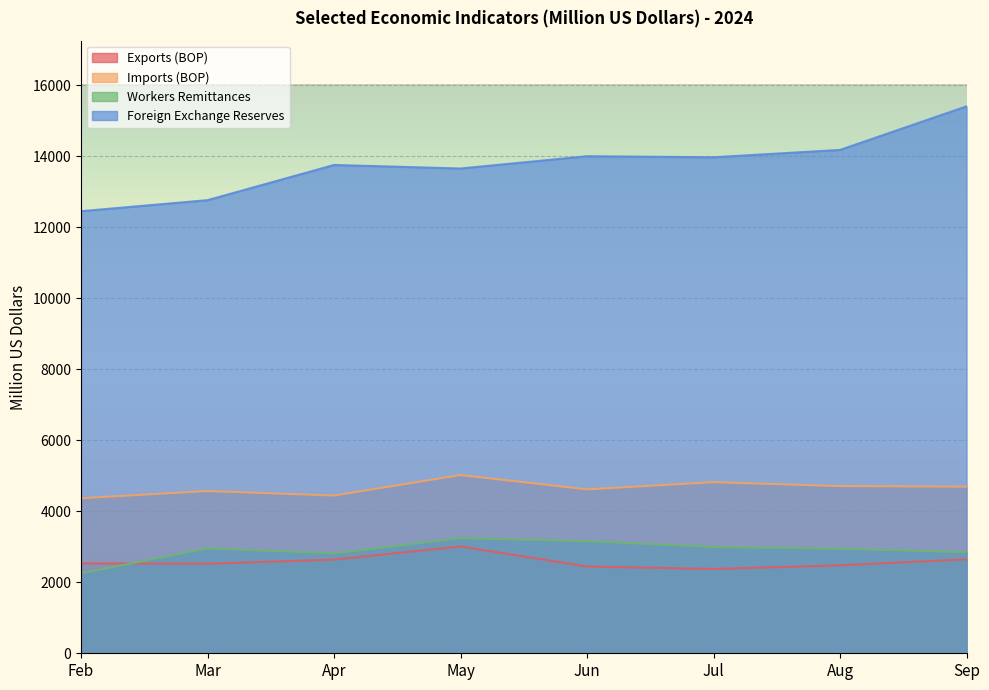

True or false: Foreign Exchange Reserves has a value of 12448.4 at Feb.

True